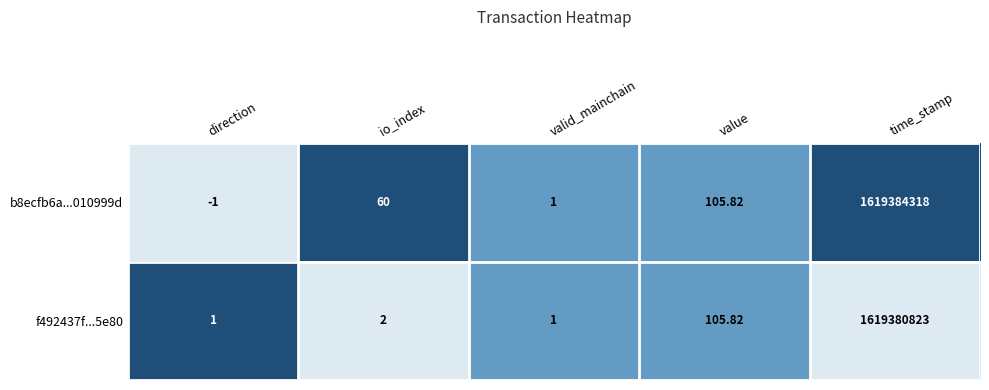

Rank the series by their maximum value, from lowest to highest.

f492437f...5e80, b8ecfb6a...010999d